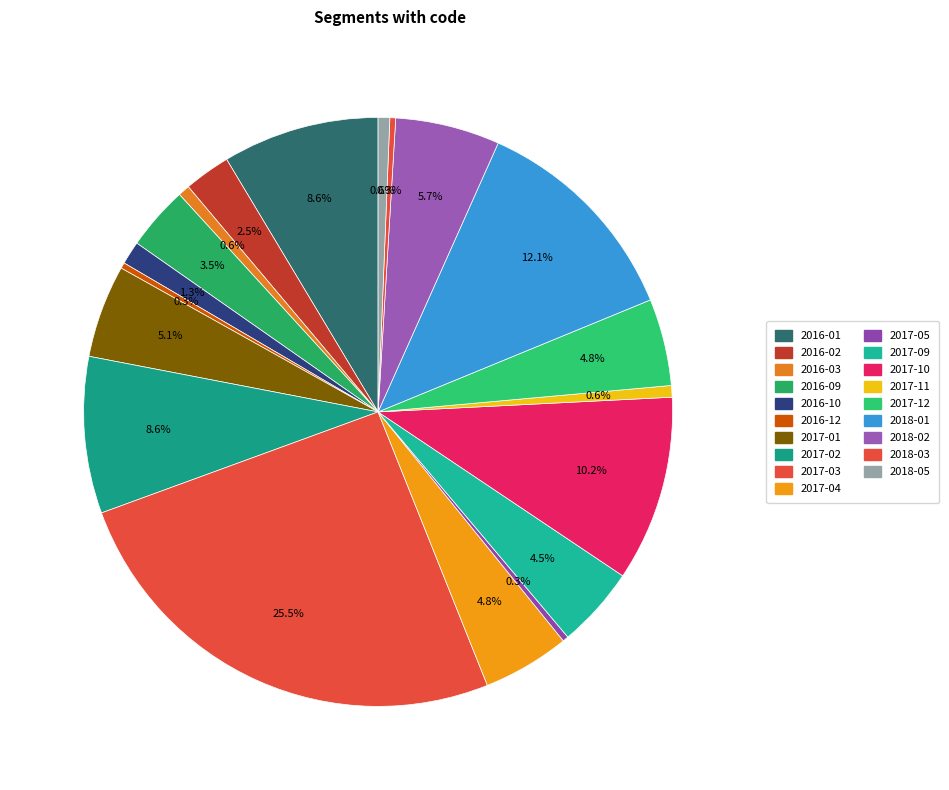

How many slices are in this pie chart?

19